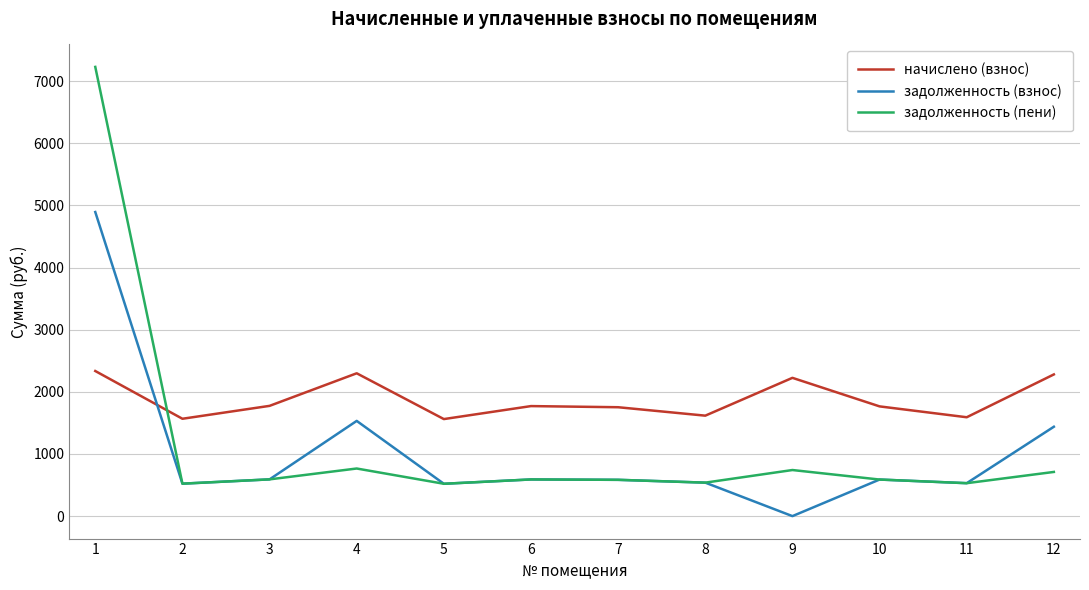

Rank the series by their maximum value, from highest to lowest.

задолженность (пени), задолженность (взнос), начислено (взнос)